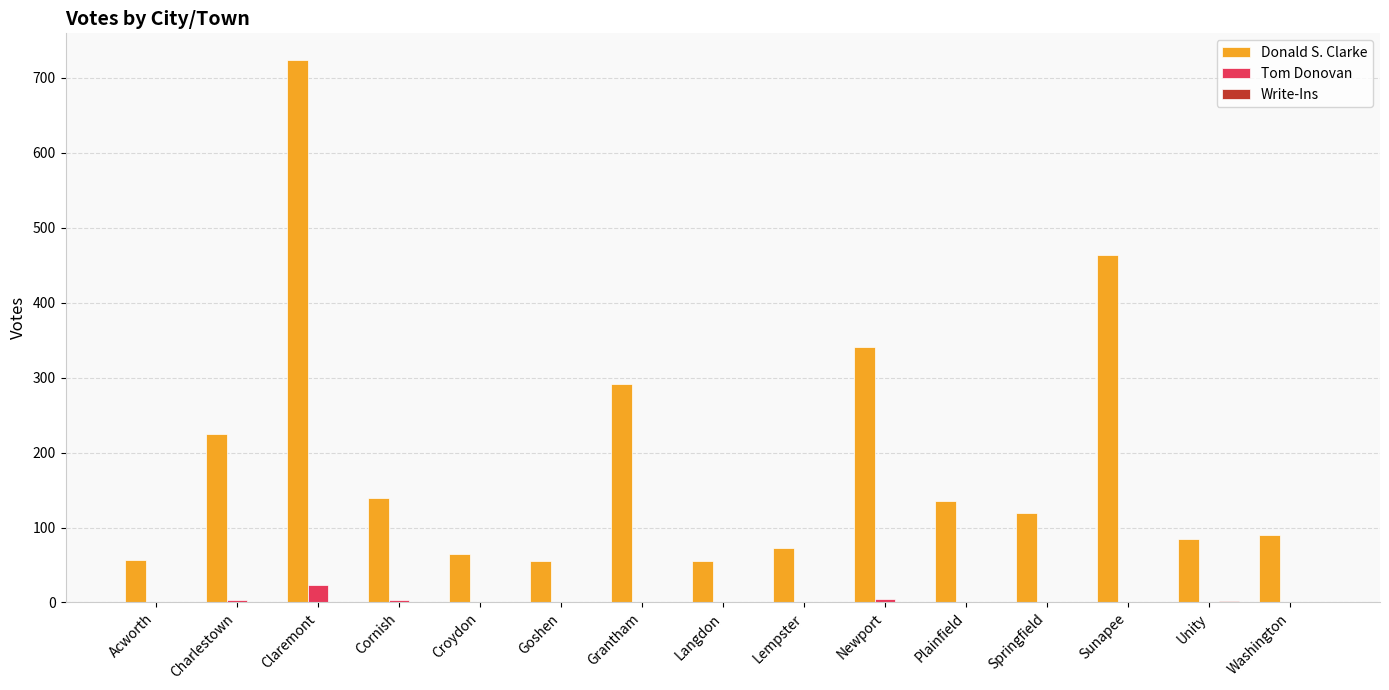

Which category has the highest value across all series?

Claremont